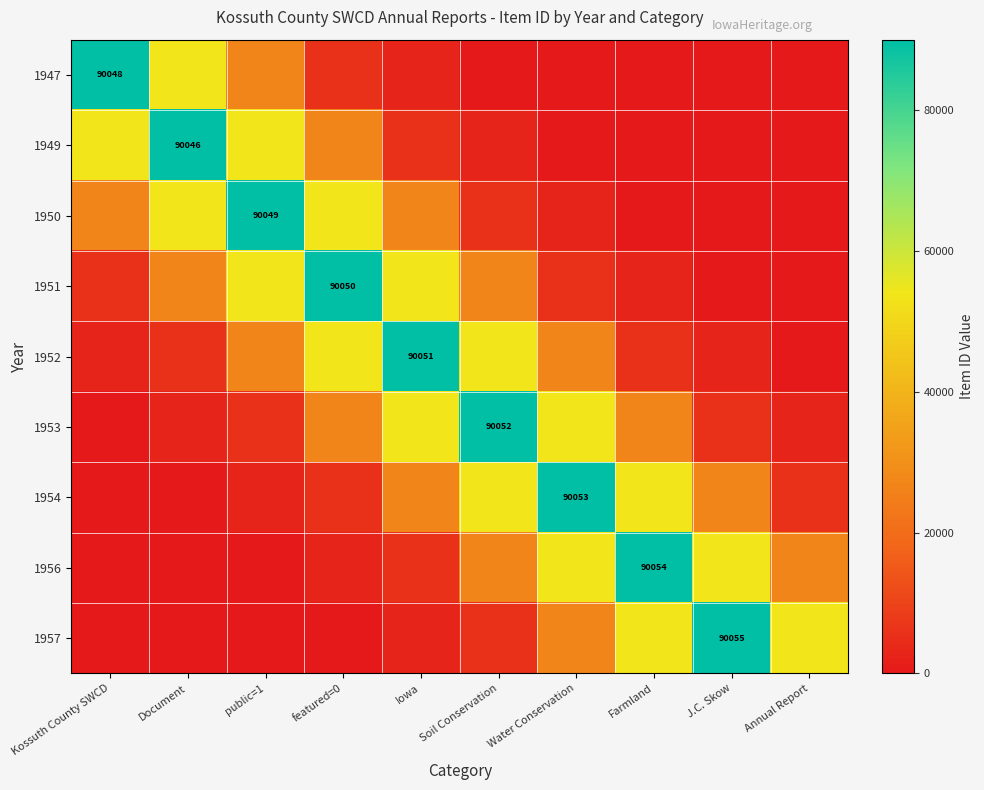

What is the total value across all series at Document?

233223.8